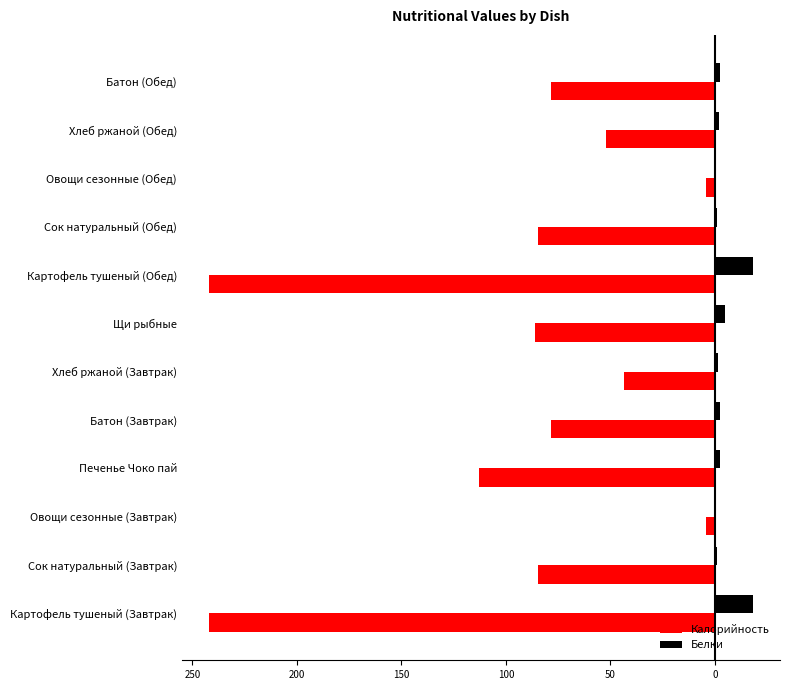

What is the minimum value shown in the chart?

-242.0